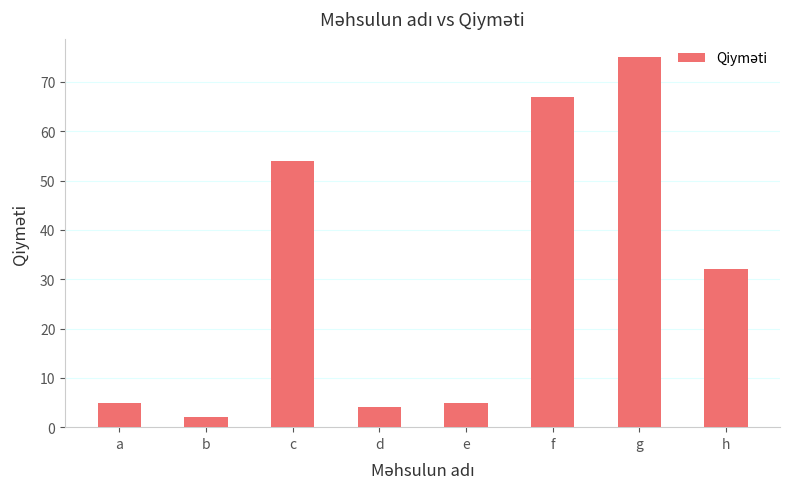

What is the difference between the second highest and minimum values?

65